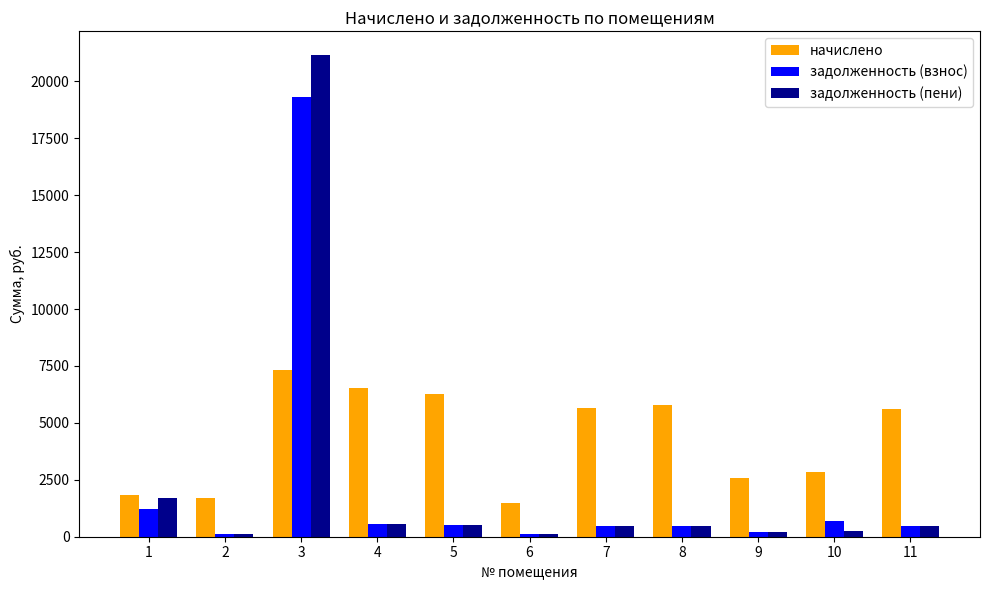

What is the greatest value displayed?

21143.4